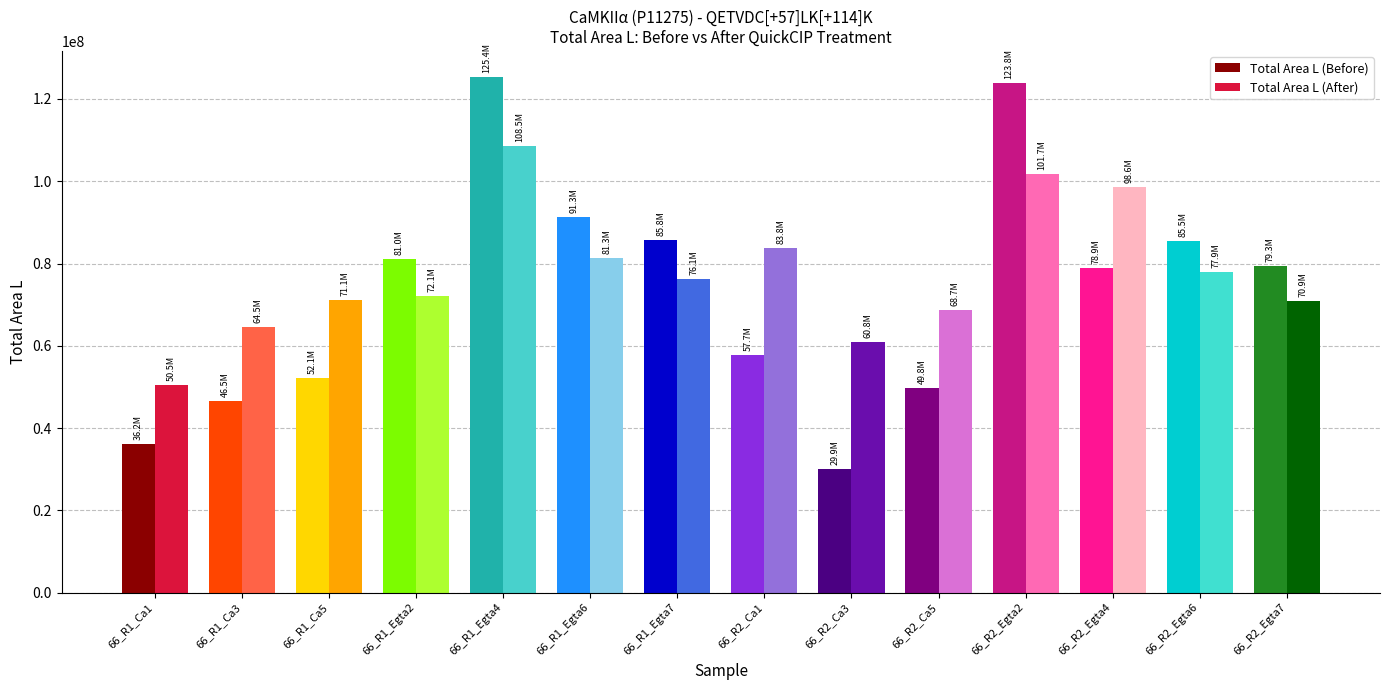

What is the minimum value shown in the chart?

29939876